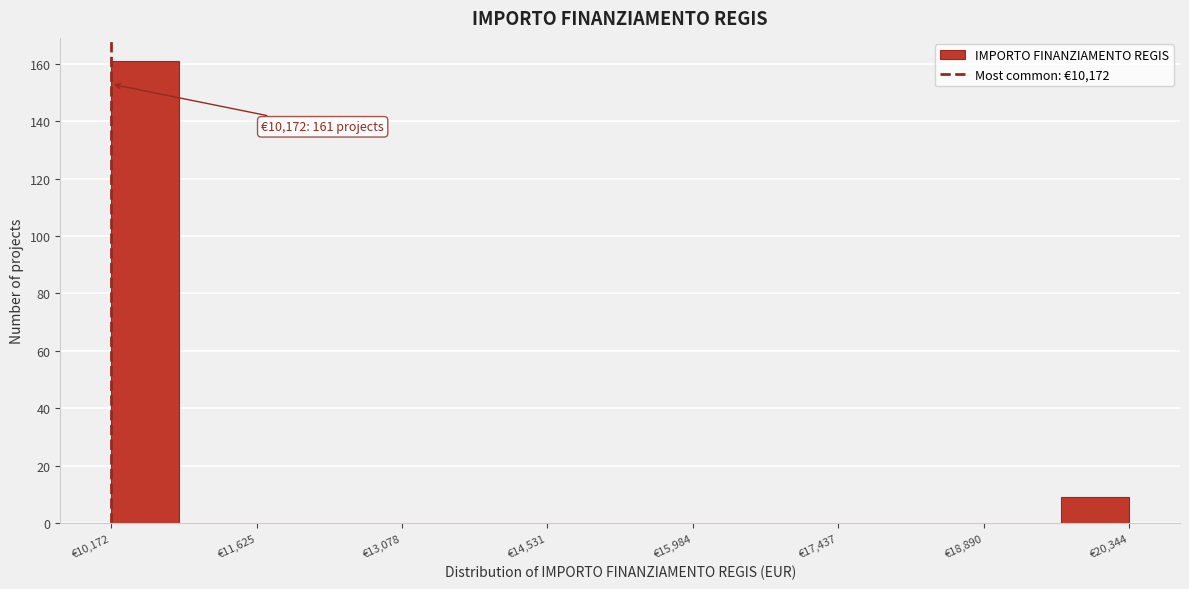

Read against the x-axis, roughly where is the centre of the tallest bar?

10600